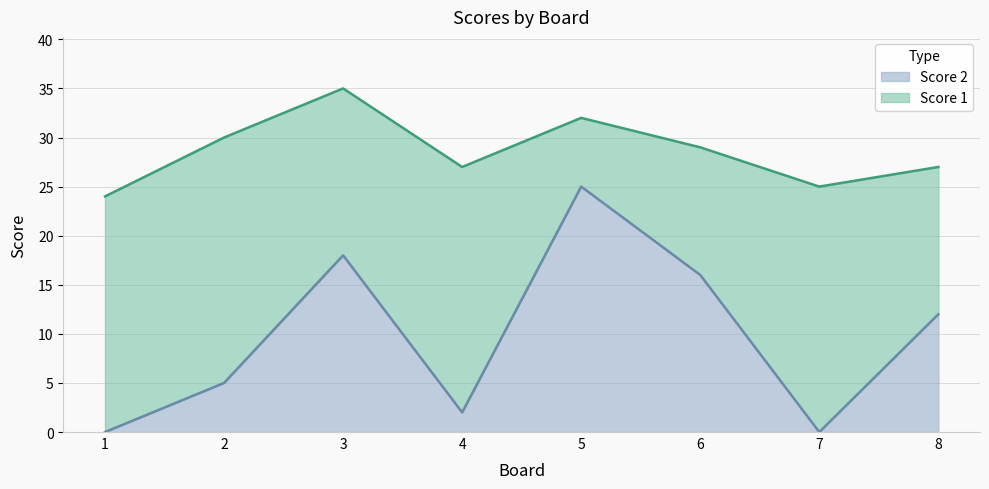

Which category has the highest value across all series?

5